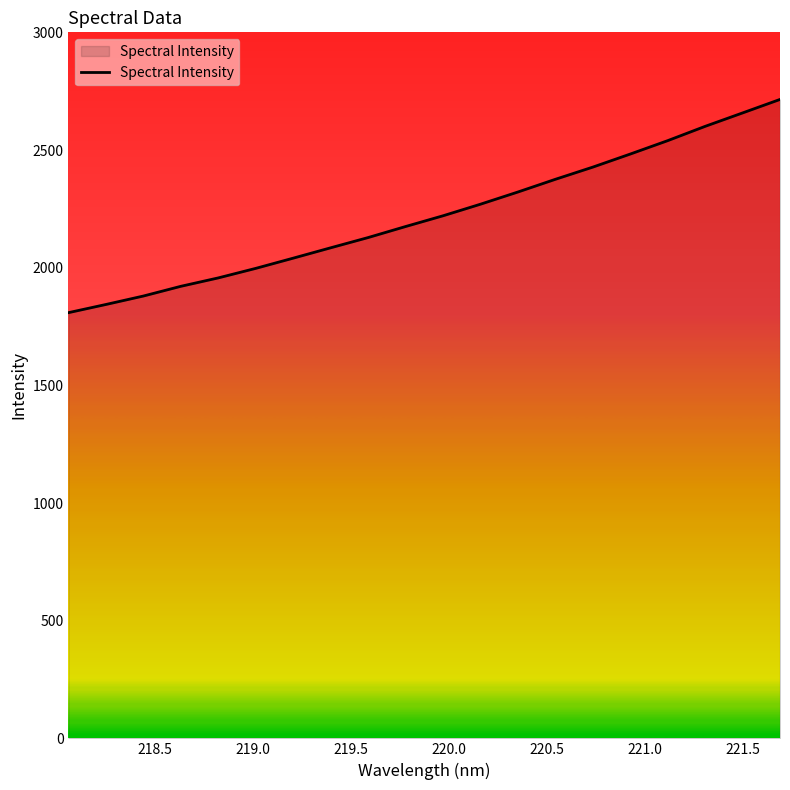

What is the minimum value shown in the chart?

1808.8